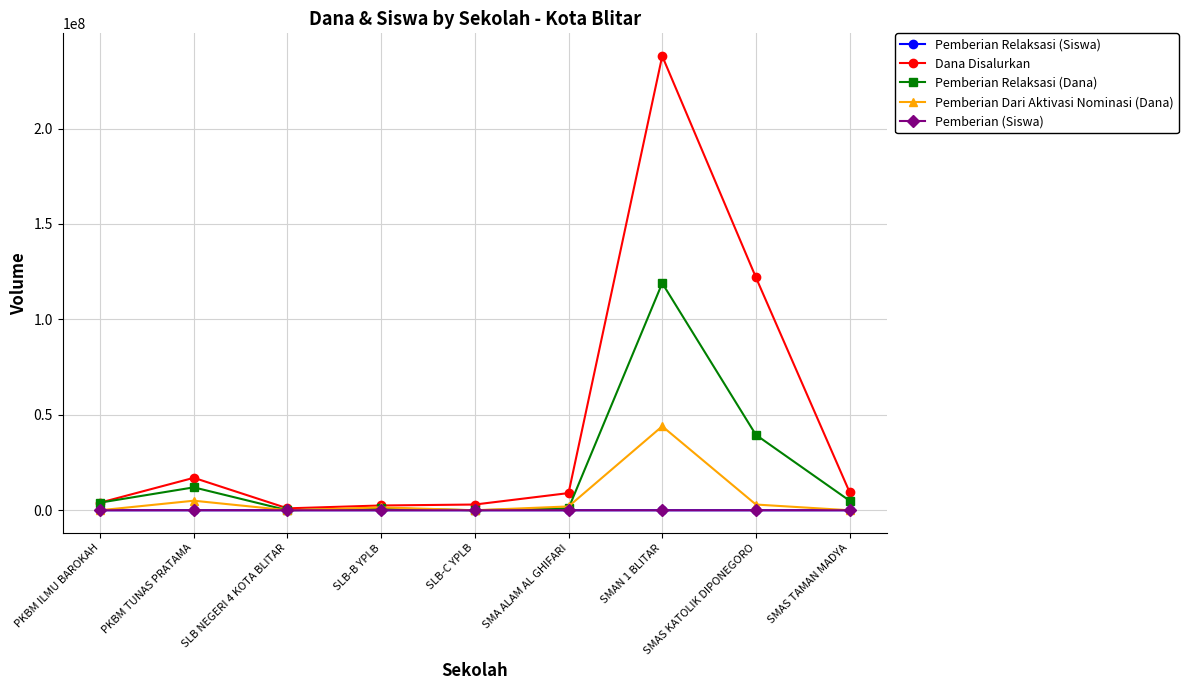

True or false: Pemberian Relaksasi (Dana) has more than 0 points higher than both neighbors.

True